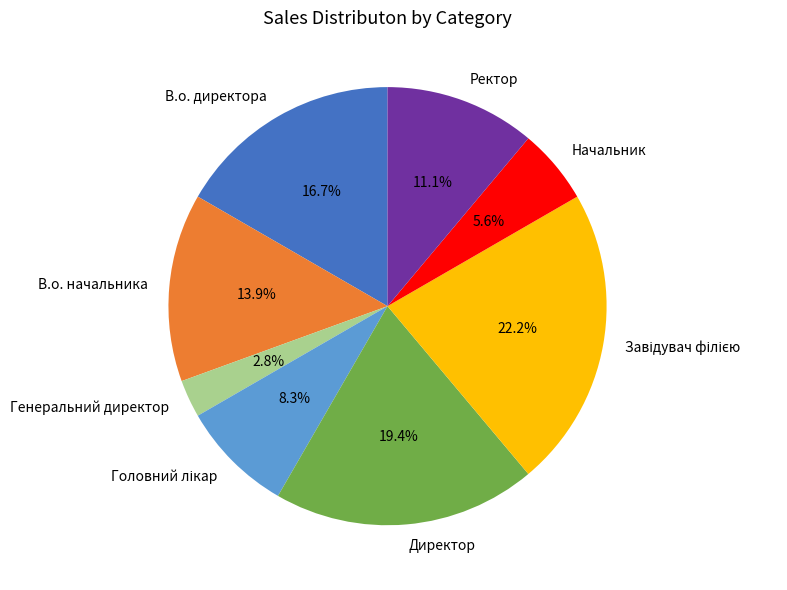

Between Директор and Ректор, which is larger?

Директор